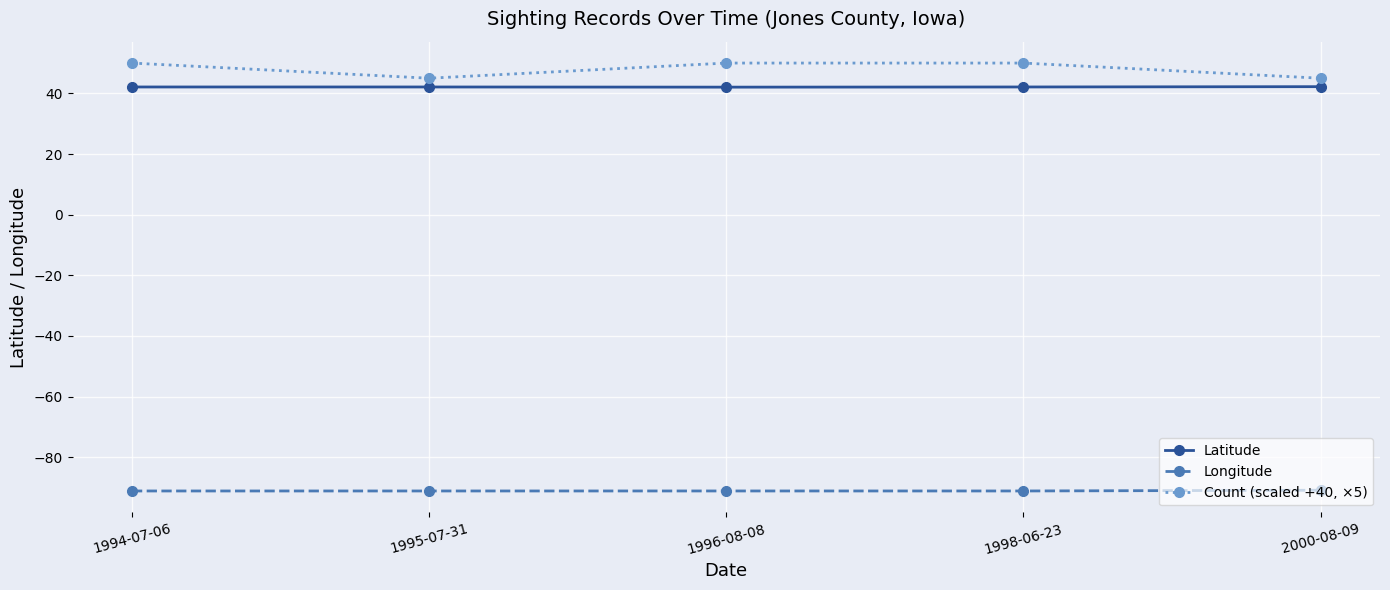

What is the sum of the Count (scaled +40, ×5) values at 1995-07-31 and 1996-08-08?

95.0